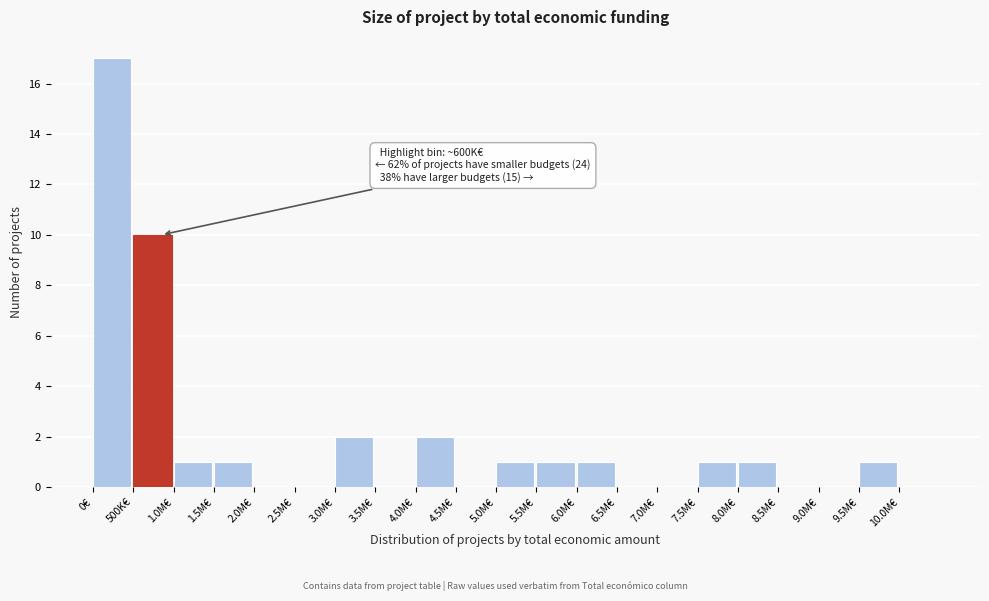

Reading left to right, extract all data points from this chart.

0€=17	500K€=10	1.0M€=1	1.5M€=1	2.0M€=0	2.5M€=0	3.0M€=2	3.5M€=0	4.0M€=2	4.5M€=0	5.0M€=1	5.5M€=1	6.0M€=1	6.5M€=0	7.0M€=0	7.5M€=1	8.0M€=1	8.5M€=0	9.0M€=0	9.5M€=1	10.0M€=0